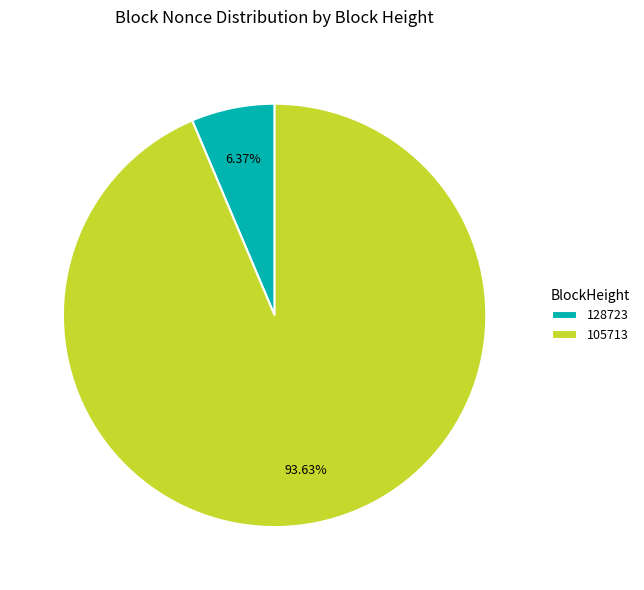

Rank the categories by value from lowest to highest.

128723, 105713